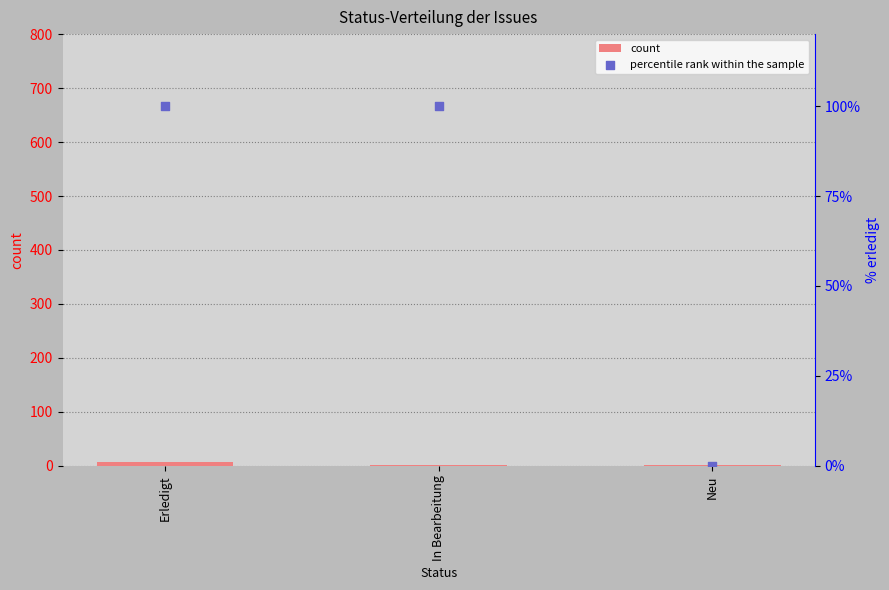

Which series contains the highest Y value?

percentile rank within the sample